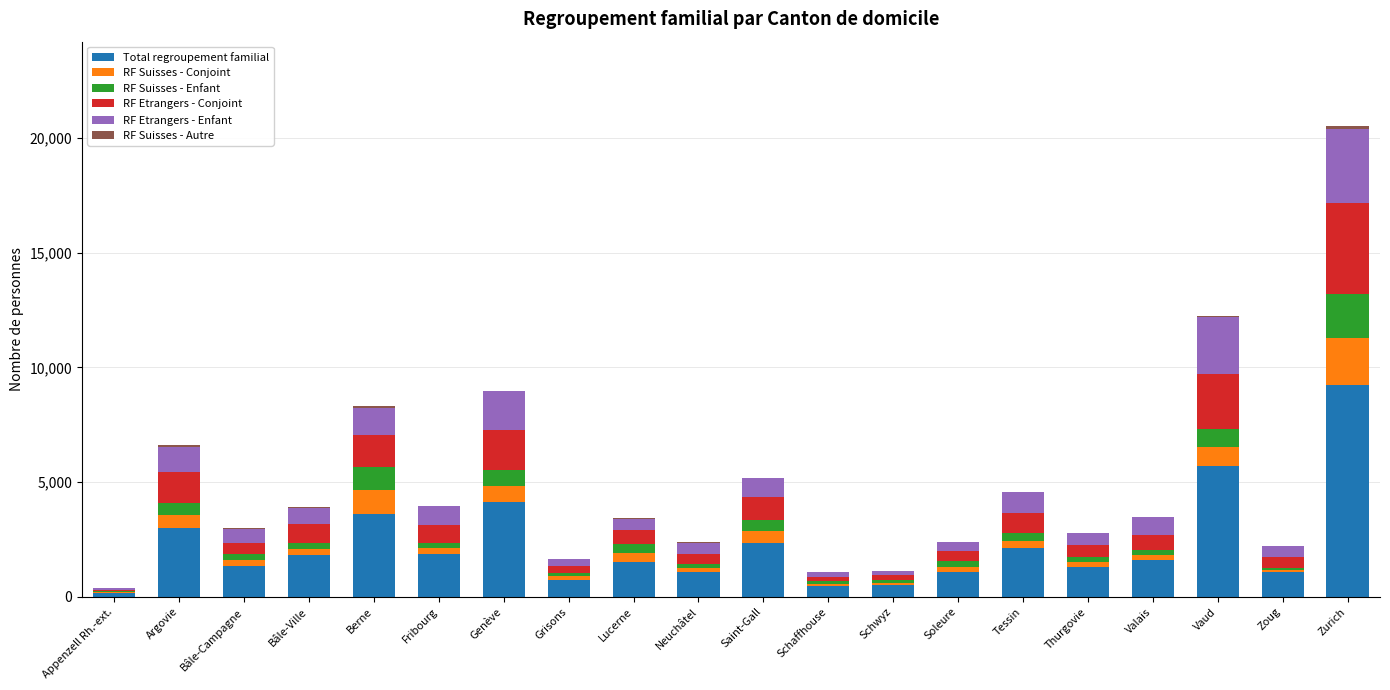

What is the maximum value for Total regroupement familial?

9246